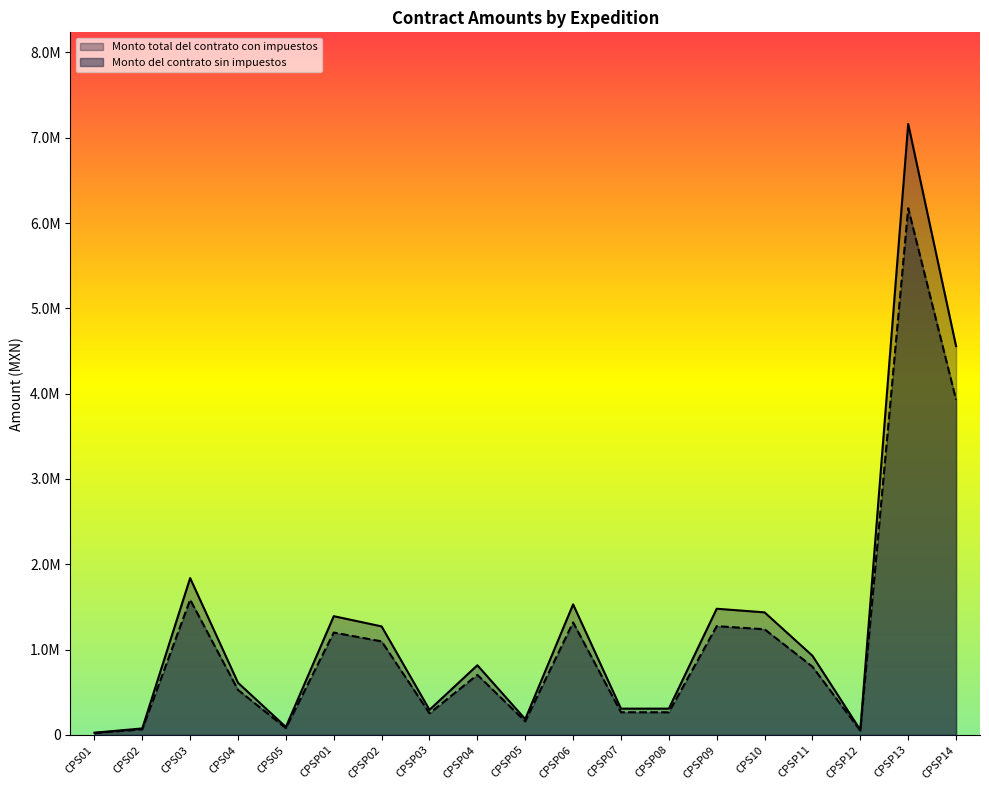

What is the spread (max minus min) of values at CPSP12?

8000.0